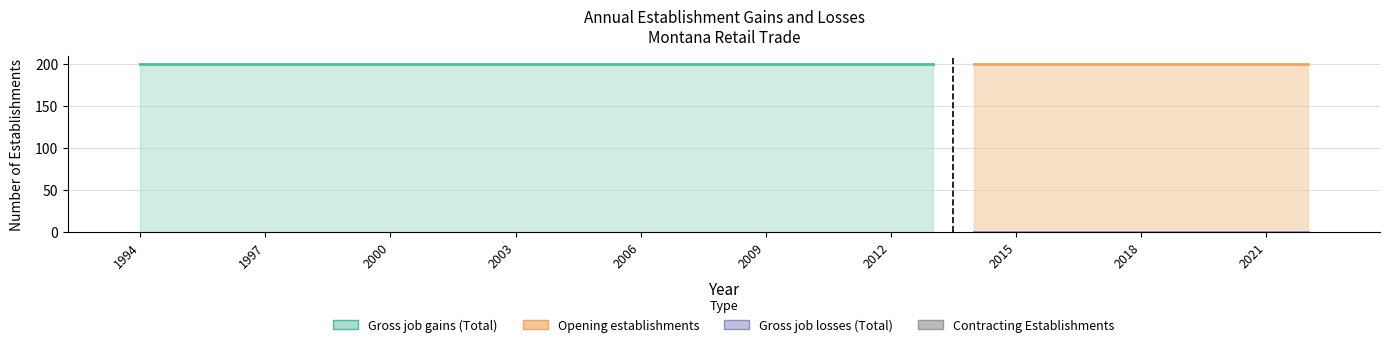

The Gross job gains (Total) series shows 84 at 2003. True or false?

False